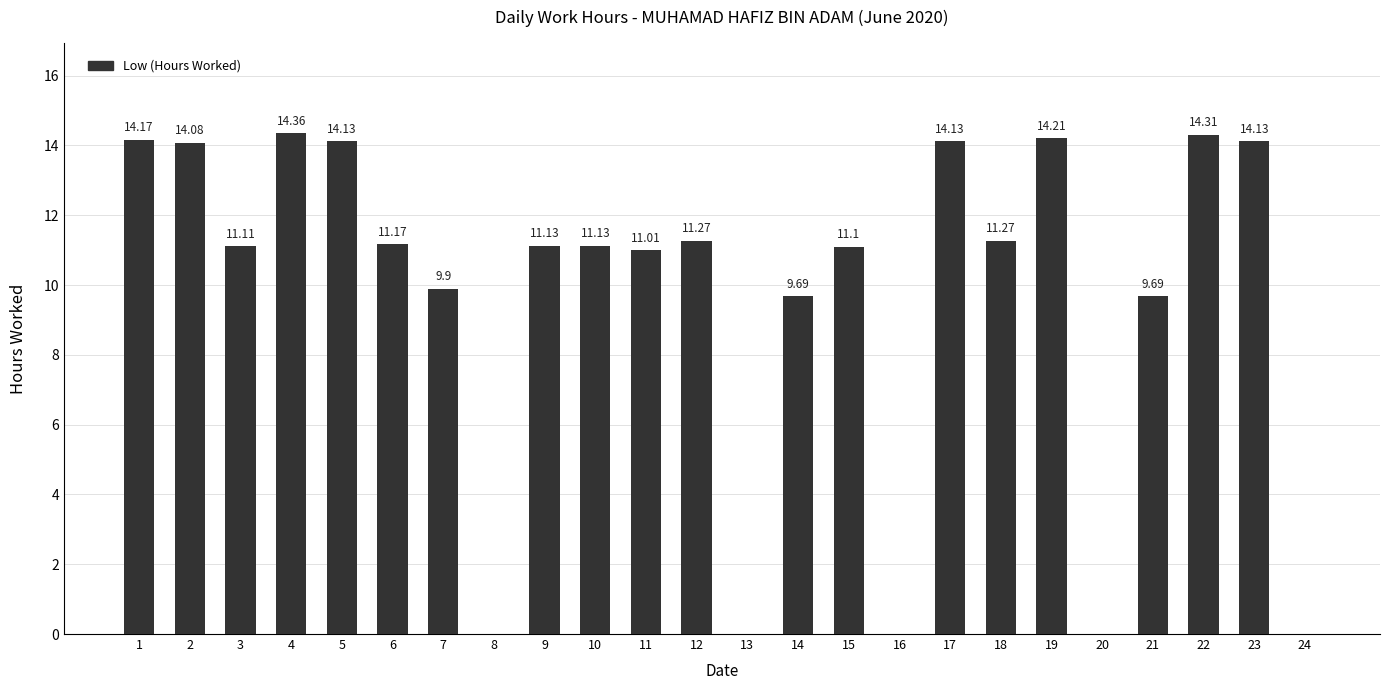

Reading left to right, what are all the values shown in this chart?

1=14.2	2=14.1	3=11.1	4=14.4	5=14.1	6=11.2	7=9.9	8=0.0	9=11.1	10=11.1	11=11.0	12=11.3	13=0.0	14=9.7	15=11.1	16=0.0	17=14.1	18=11.3	19=14.2	20=0.0	21=9.7	22=14.3	23=14.1	24=0.0